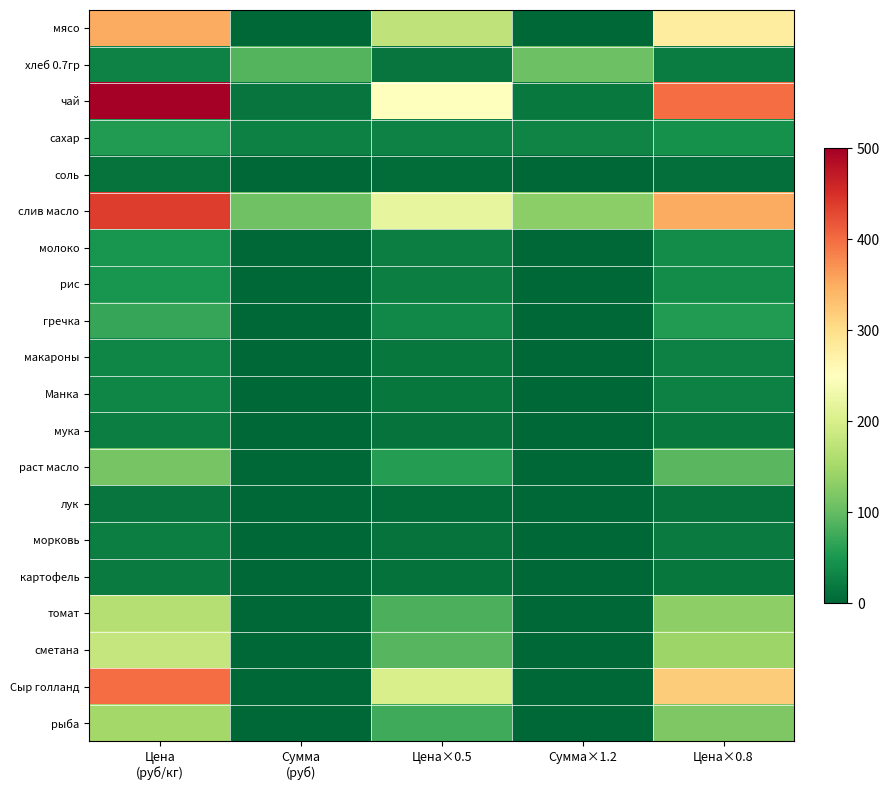

List the series in order of their peak value, highest first.

чай, слив масло, Сыр голланд, мясо, сметана, томат, рыба, раст масло, хлеб 0.7гр, гречка, сахар, молоко, рис, макароны, Манка, морковь, мука, картофель, лук, соль